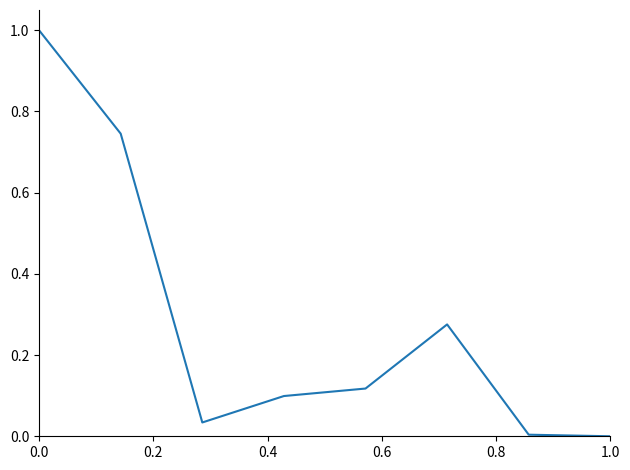

What is the sum of all values?

2.3